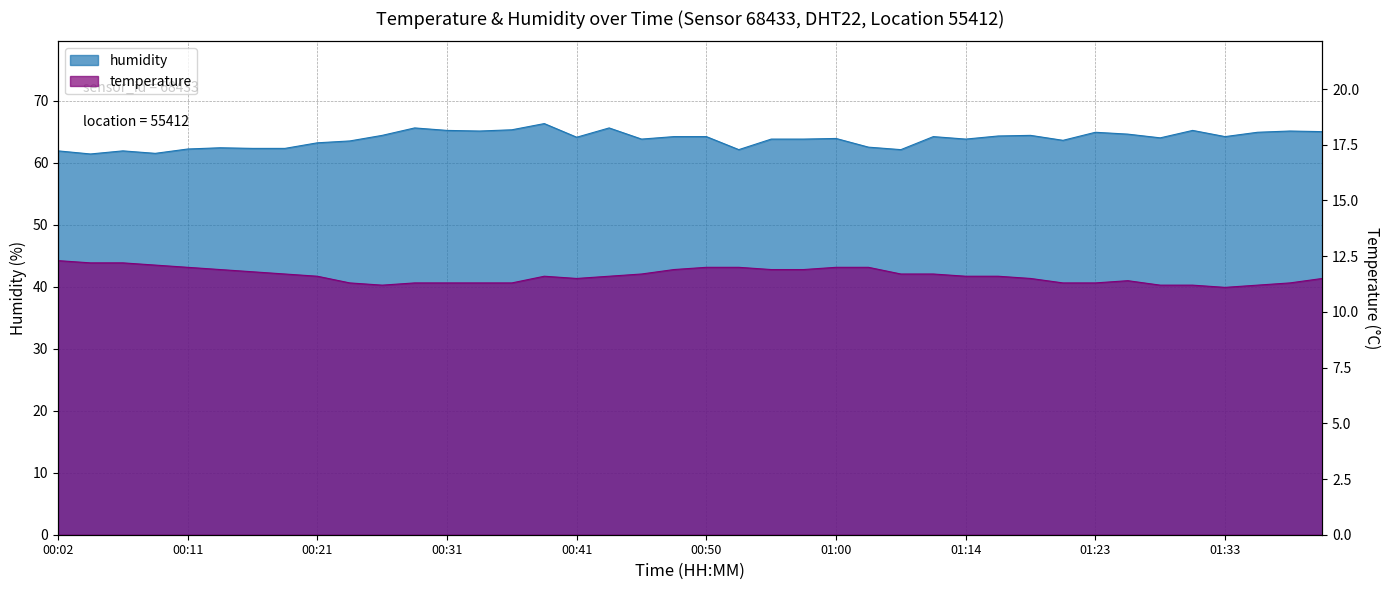

What is the sum of all temperature values?

465.2